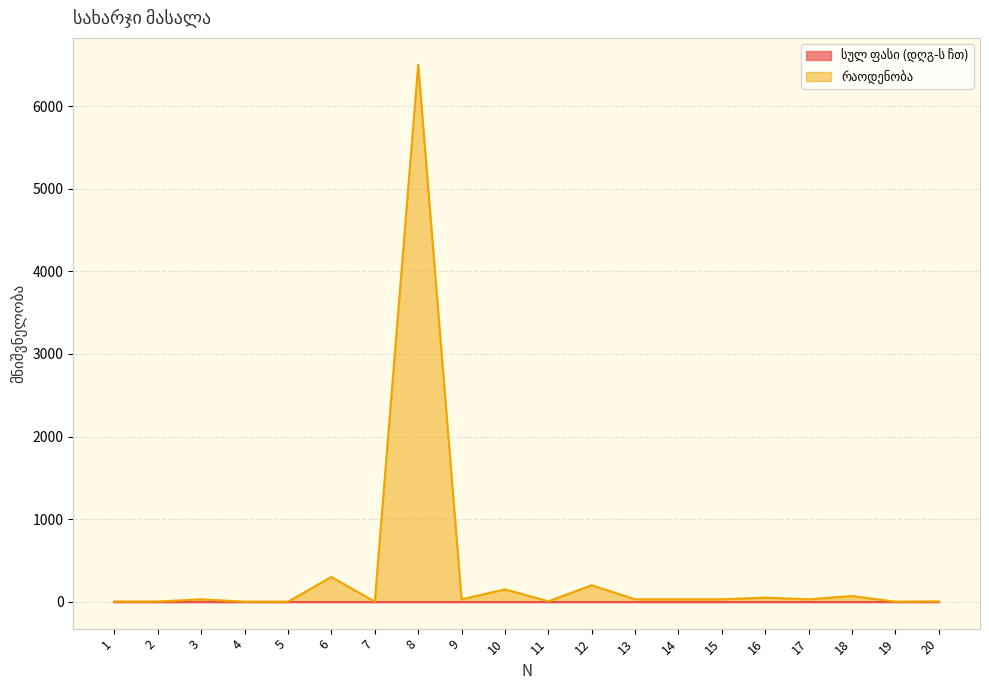

True or false: the data has more than 0 interior local peaks.

True